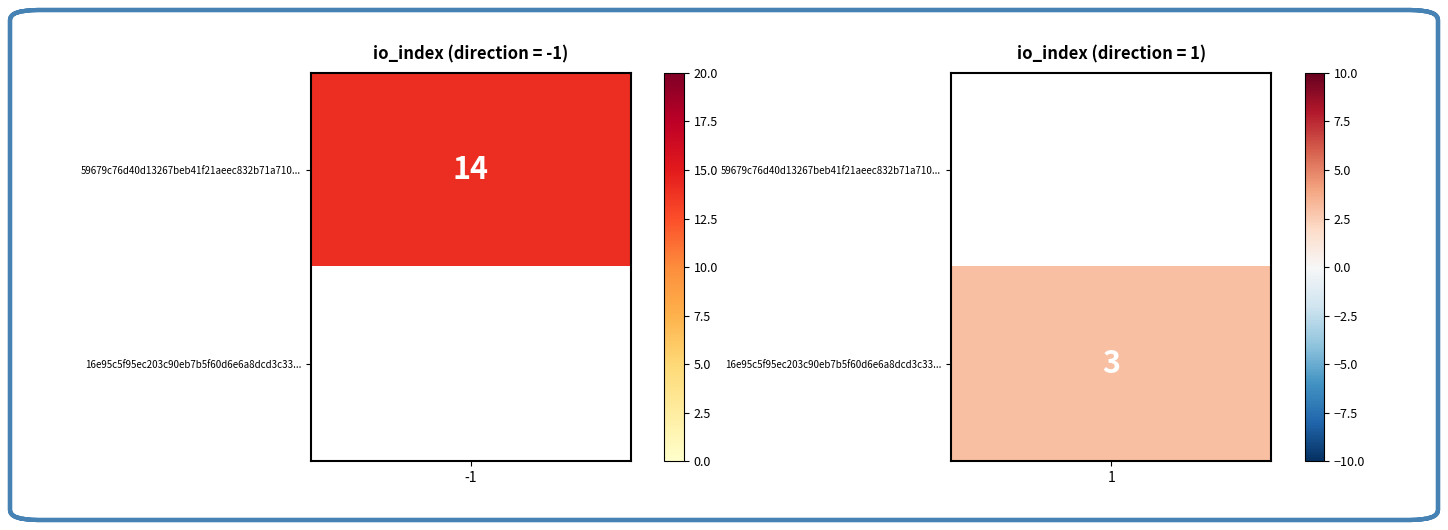

List the series in order of their peak value, lowest first.

16e95c5f95ec203c90eb7b5f60d6e6a8dcd3c33, 59679c76d40d13267beb41f21aeec832b71a710